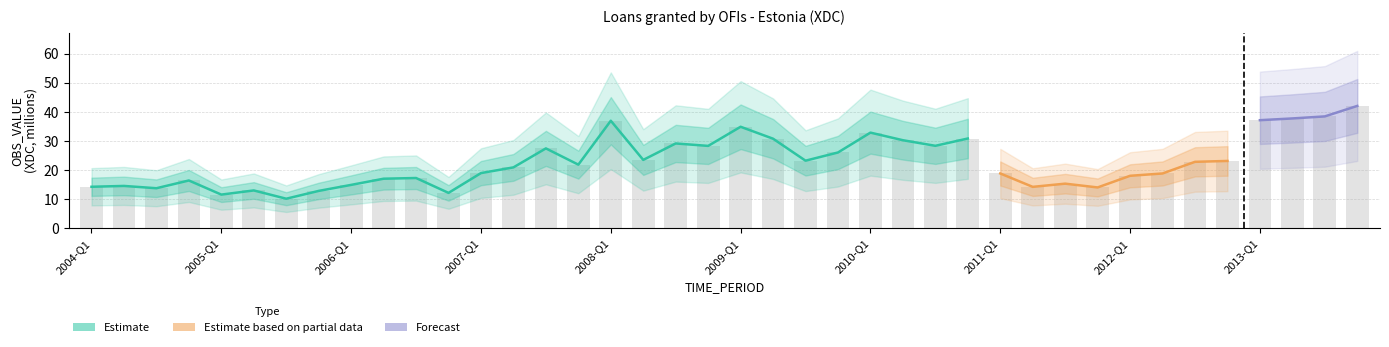

What is the minimum value shown in the chart?

10.1